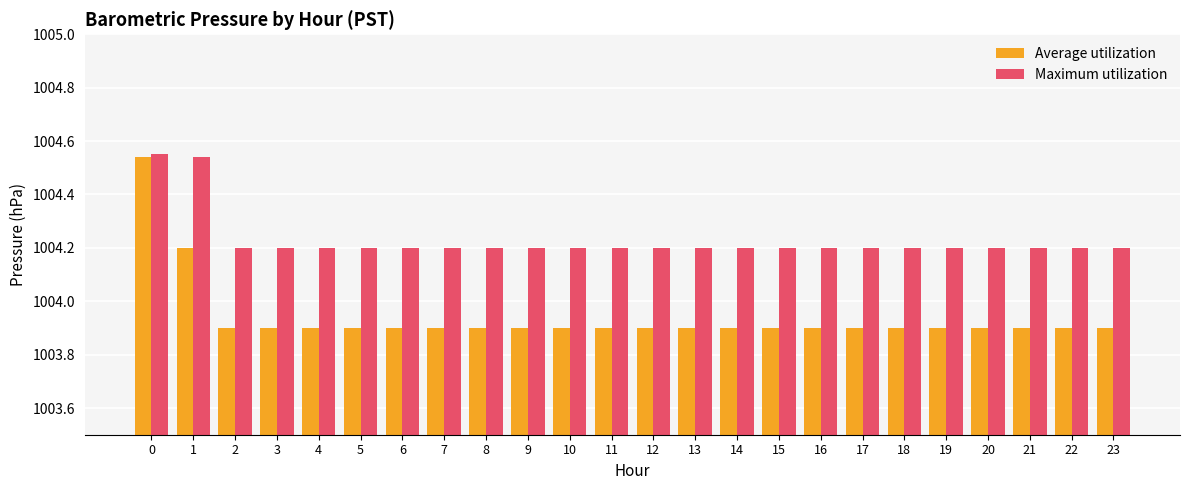

What is the sum of all Maximum utilization values?

24101.5